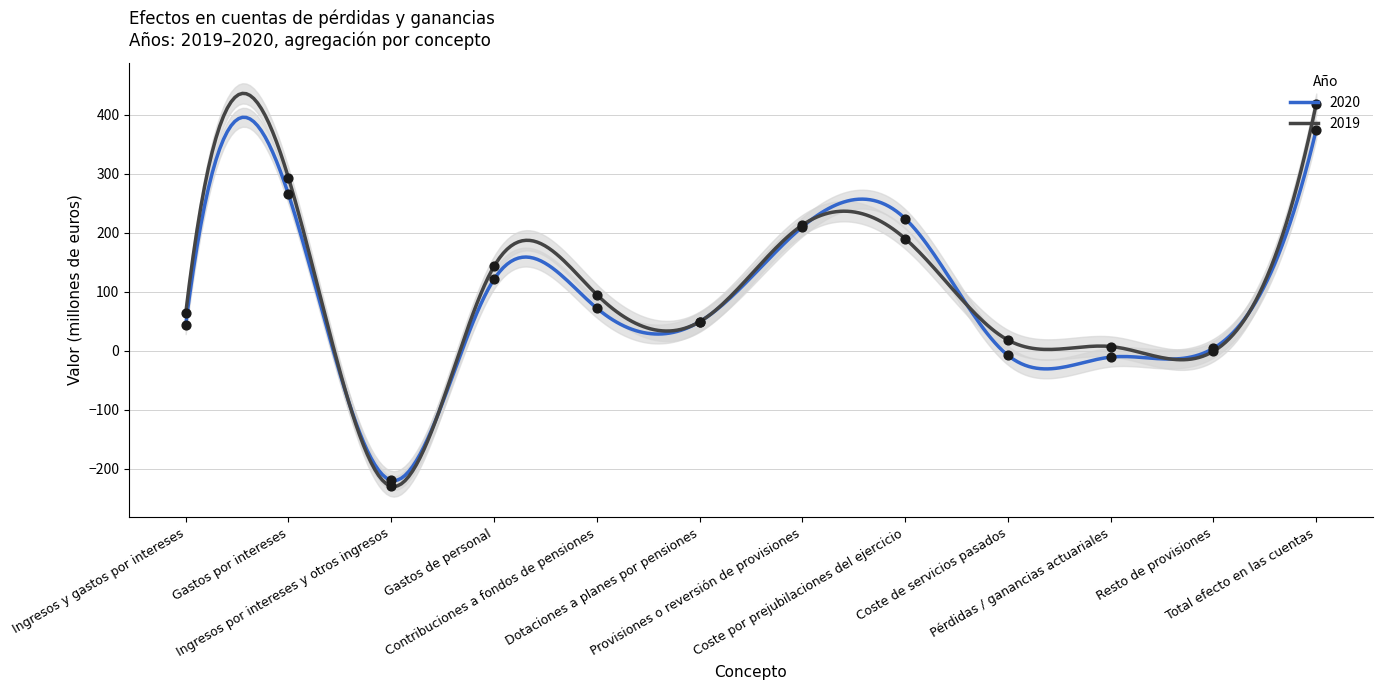

Is the value of 2019 at Total efecto en las cuentas greater than the value of 2020 at Resto de provisiones?

Yes